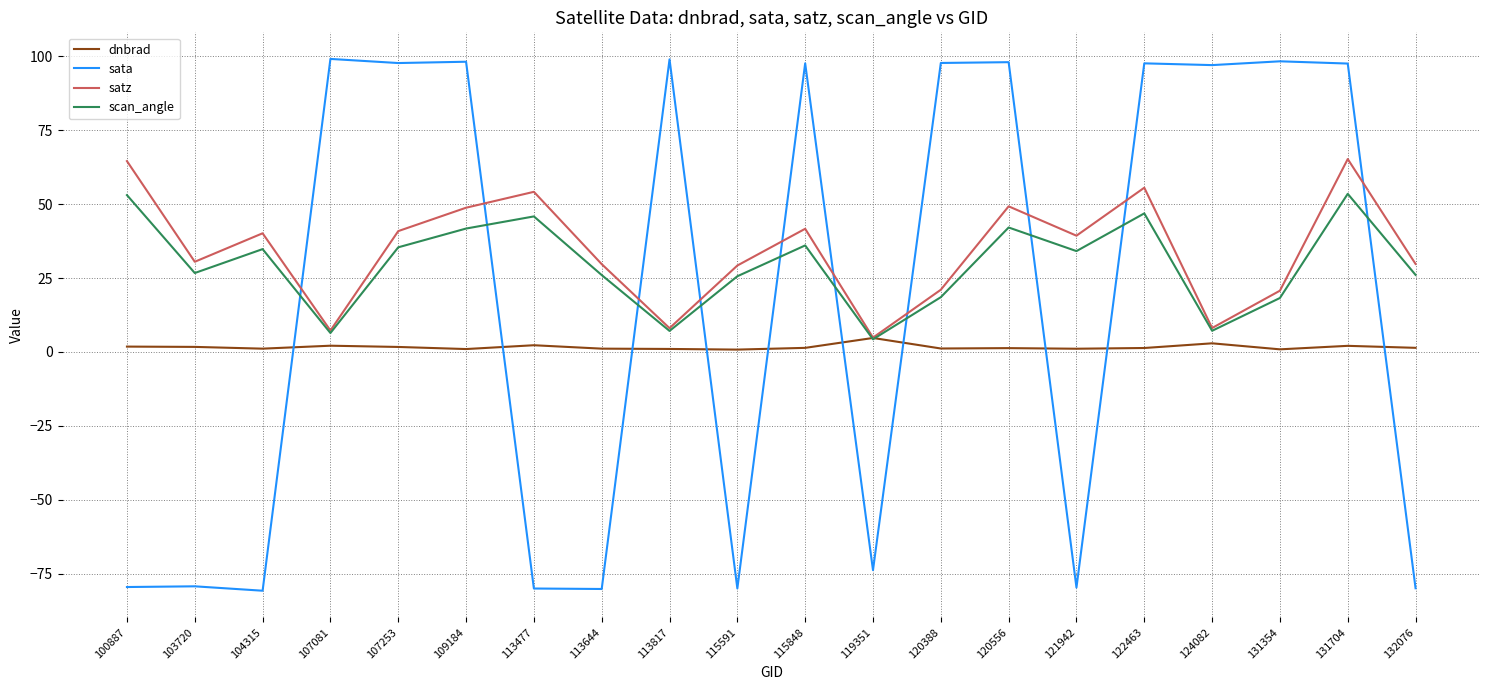

Is the value of dnbrad at 113644 greater than the value of scan_angle at 113644?

No